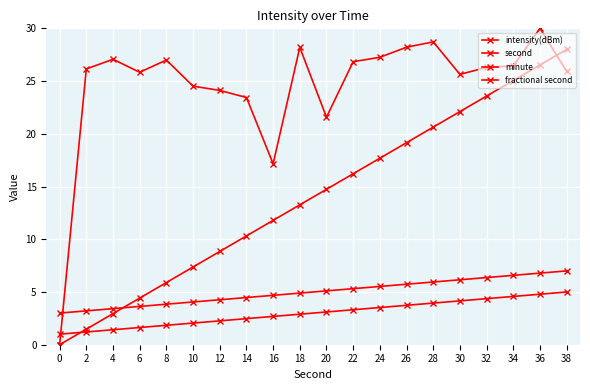

At which category does intensity(dBm) reach its first local valley?

6